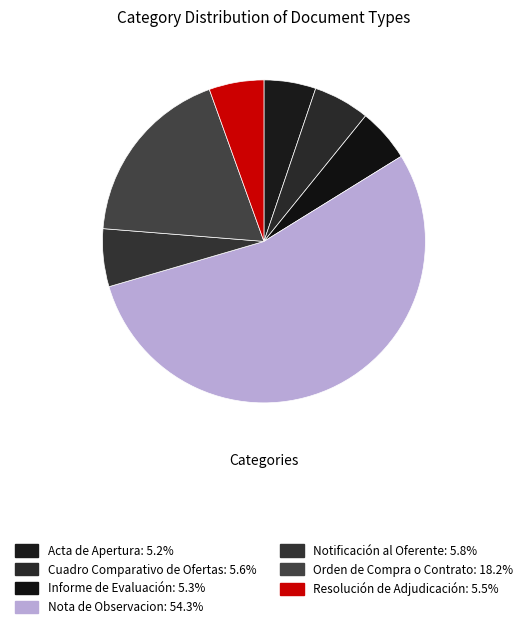

How many slices are in this pie chart?

7